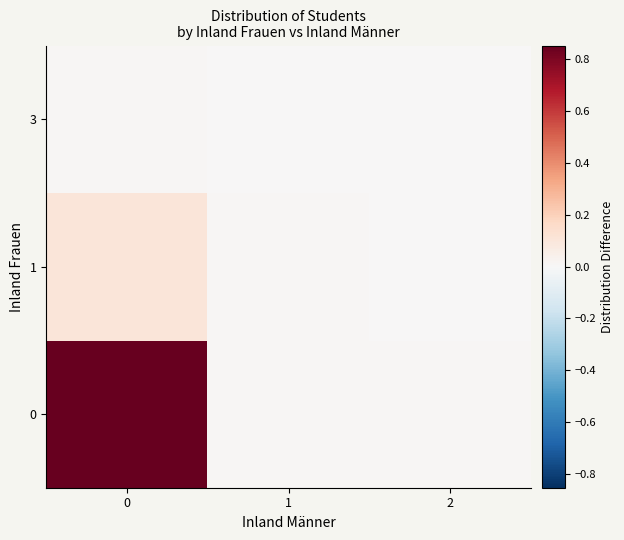

How many categories are shown in the chart?

3